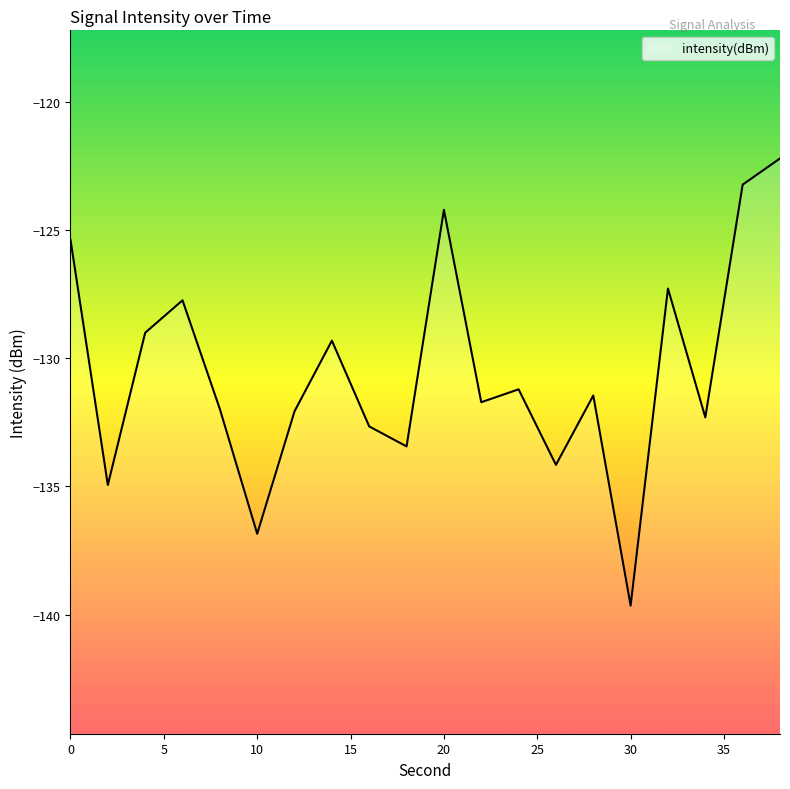

What is the sum of all values?

-2610.7